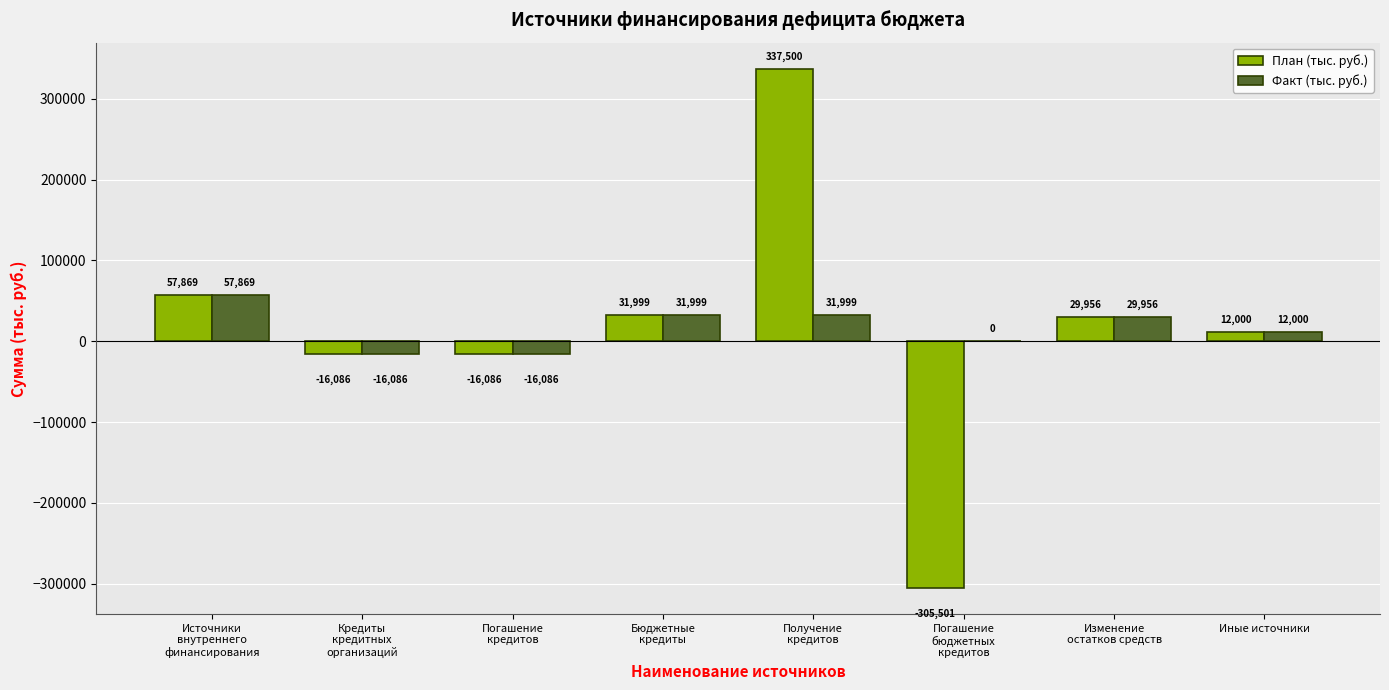

Where is Факт (тыс. руб.) nearest to the value 20891?

Иные источники